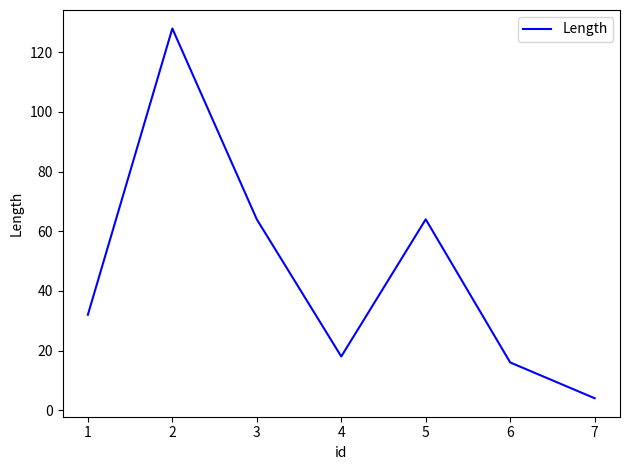

Reading right to left, list all the values displayed in this chart.

4	16	64	18	64	128	32